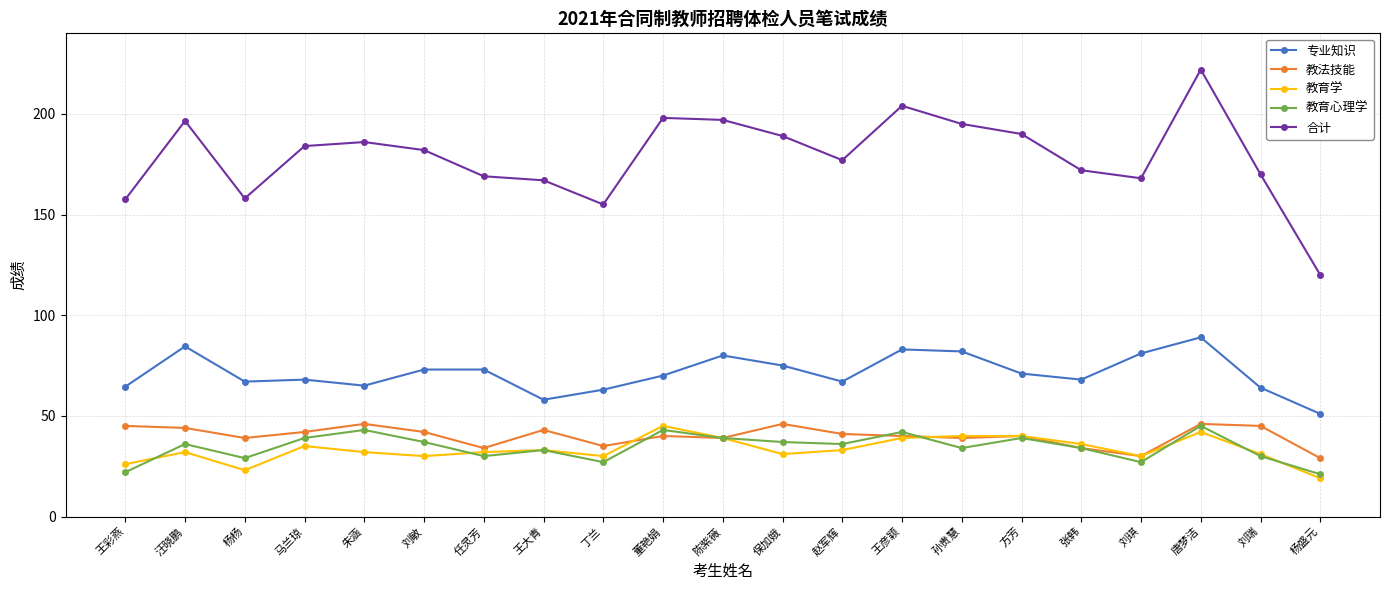

What is the sum of the 教法技能 values at 丁兰 and 刘琪?

65.0